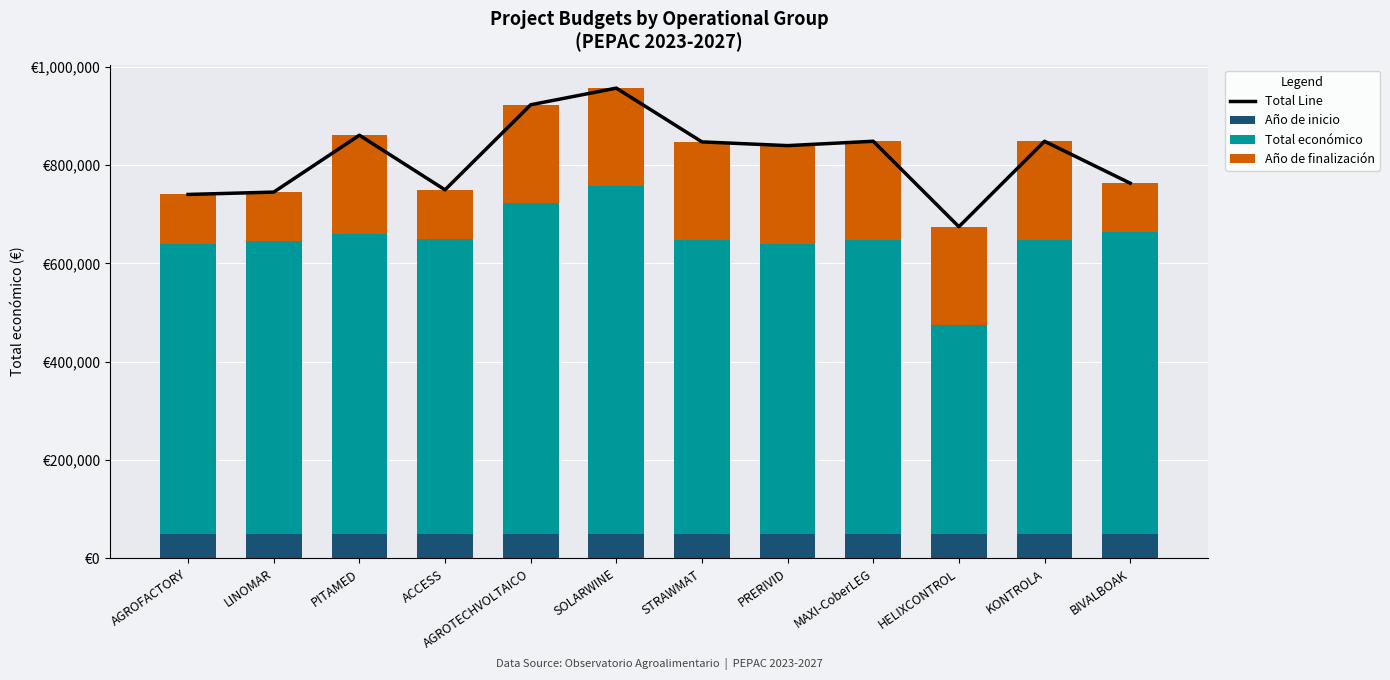

At which category is the sum across all series the highest?

SOLARWINE